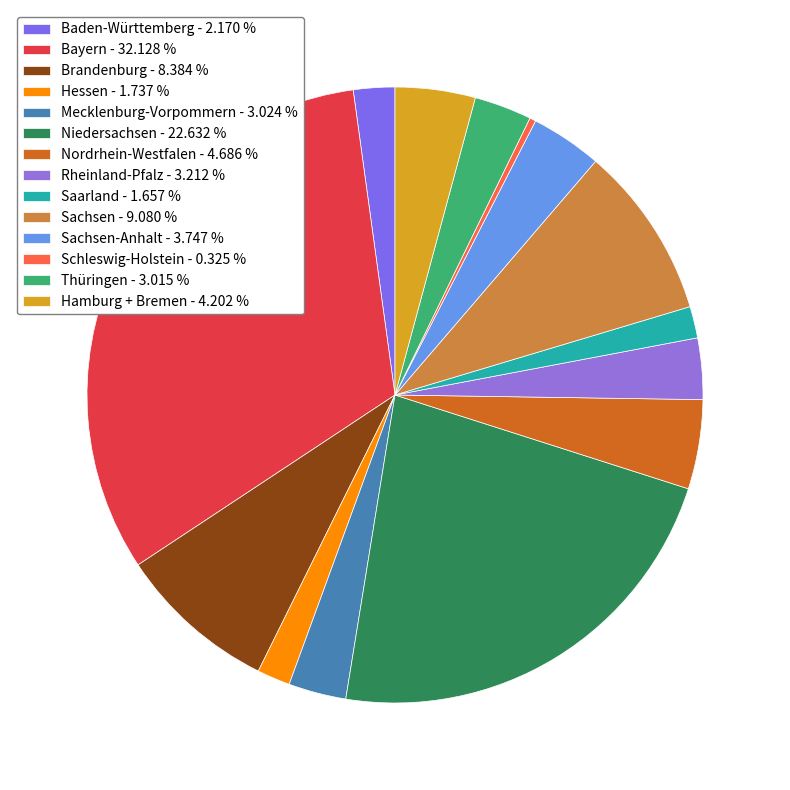

How many slices are in this pie chart?

14